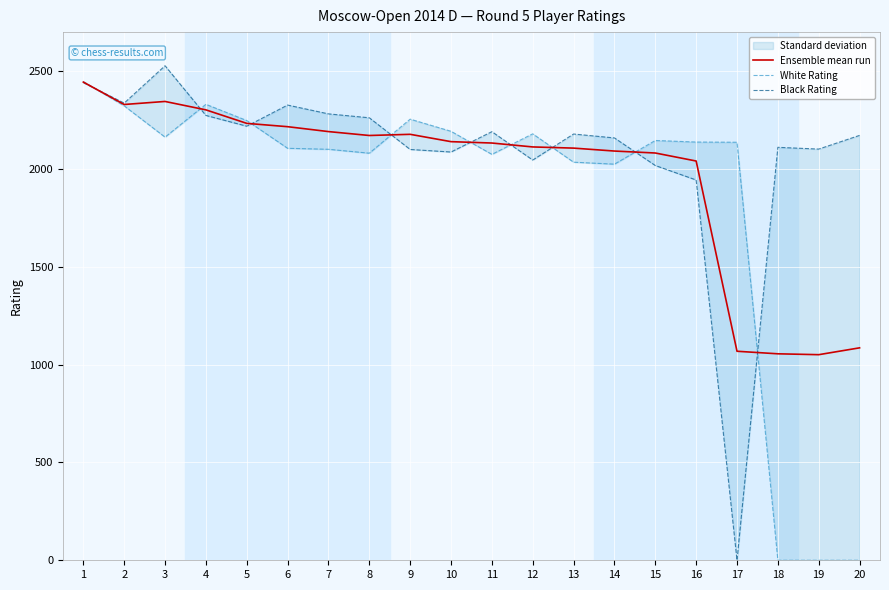

What is the value of the Black Rating point at the 14th from the left?

2159.0